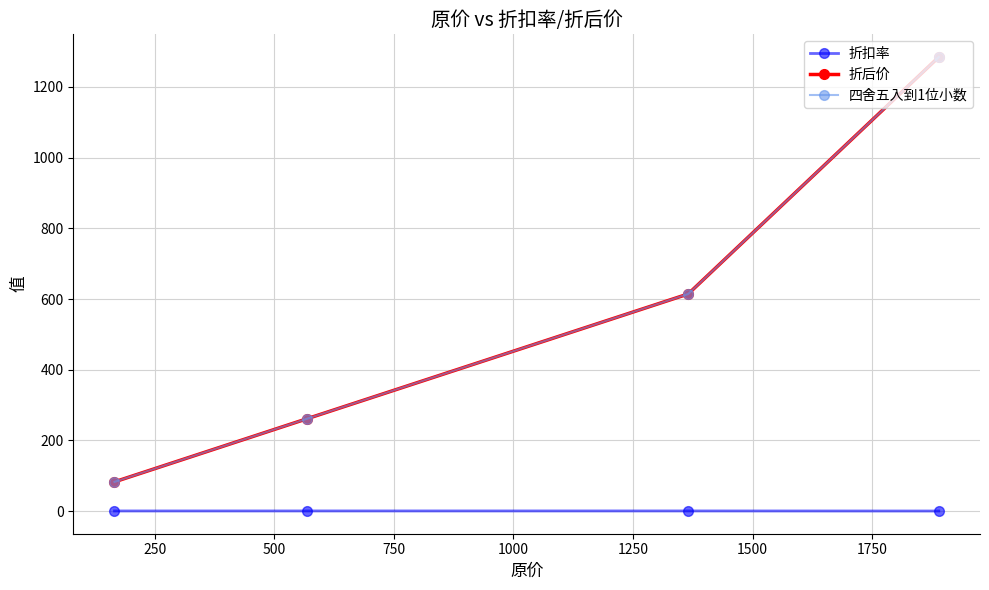

Count the 折扣率 values in the range 0 to 1.

4